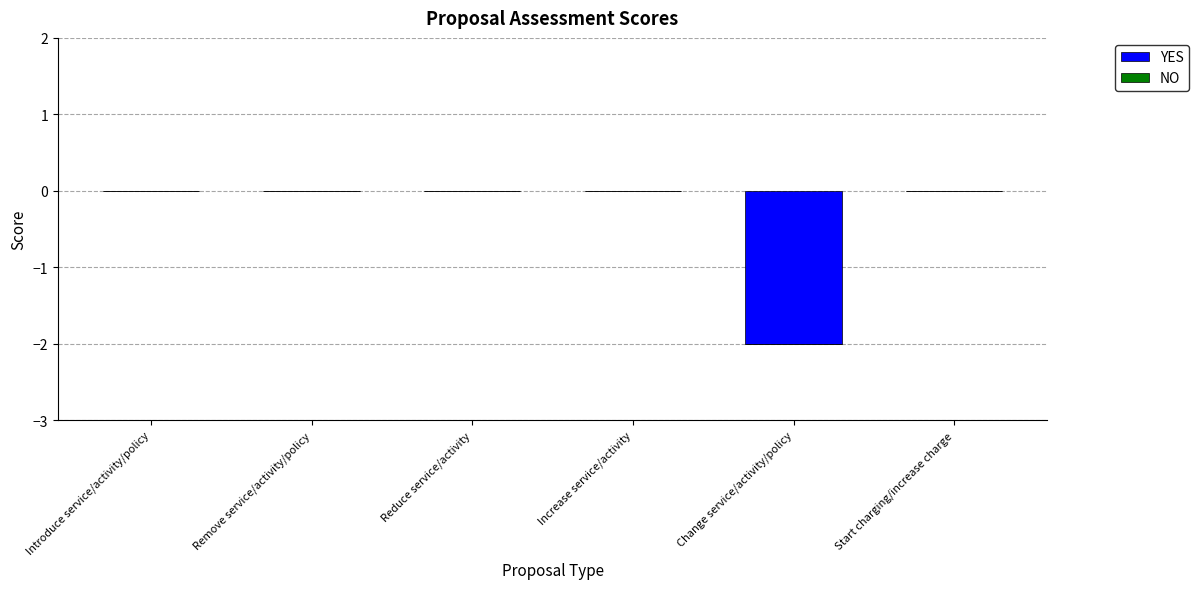

Reading right to left, transcribe all the data shown in this chart.

Start charging/increase charge=0	Change service/activity/policy=-2	Increase service/activity=0	Reduce service/activity=0	Remove service/activity/policy=0	Introduce service/activity/policy=0